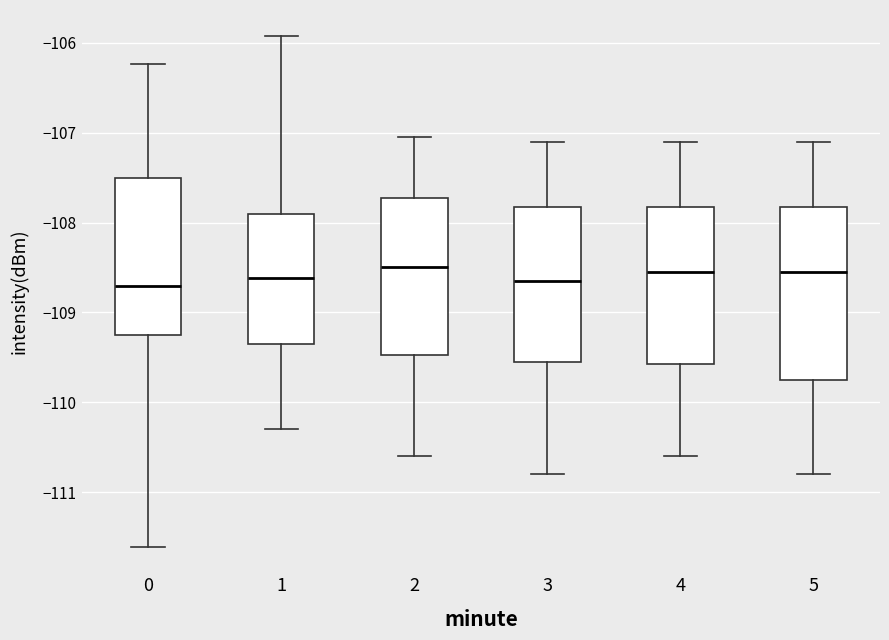

Reading left to right, transcribe this box plot: for each box, give where its median line is, the range the box spans, and where its two whiskers end, as read against the y-axis. The values are not printed on the chart, so give them approximately, as read against the axis.

0: median -108.7, box -109.2 to -107.5, whiskers -111.6 to -106.2
1: median -108.6, box -109.3 to -107.9, whiskers -110.3 to -105.9
2: median -108.5, box -109.5 to -107.7, whiskers -110.6 to -107.0
3: median -108.6, box -109.5 to -107.8, whiskers -110.8 to -107.1
4: median -108.5, box -109.6 to -107.8, whiskers -110.6 to -107.1
5: median -108.5, box -109.7 to -107.8, whiskers -110.8 to -107.1